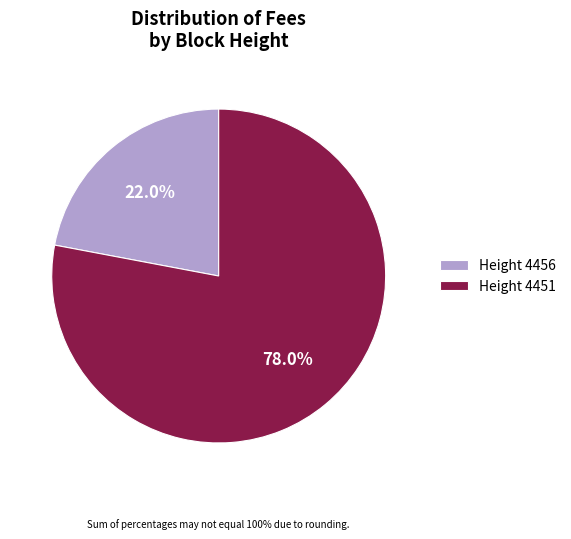

To the nearest percent, what is the average slice percentage?

50%